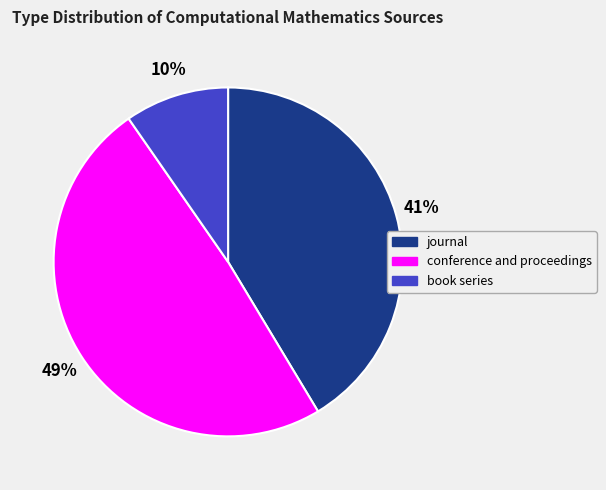

The journal slice represents 41% of the pie. True or false?

True